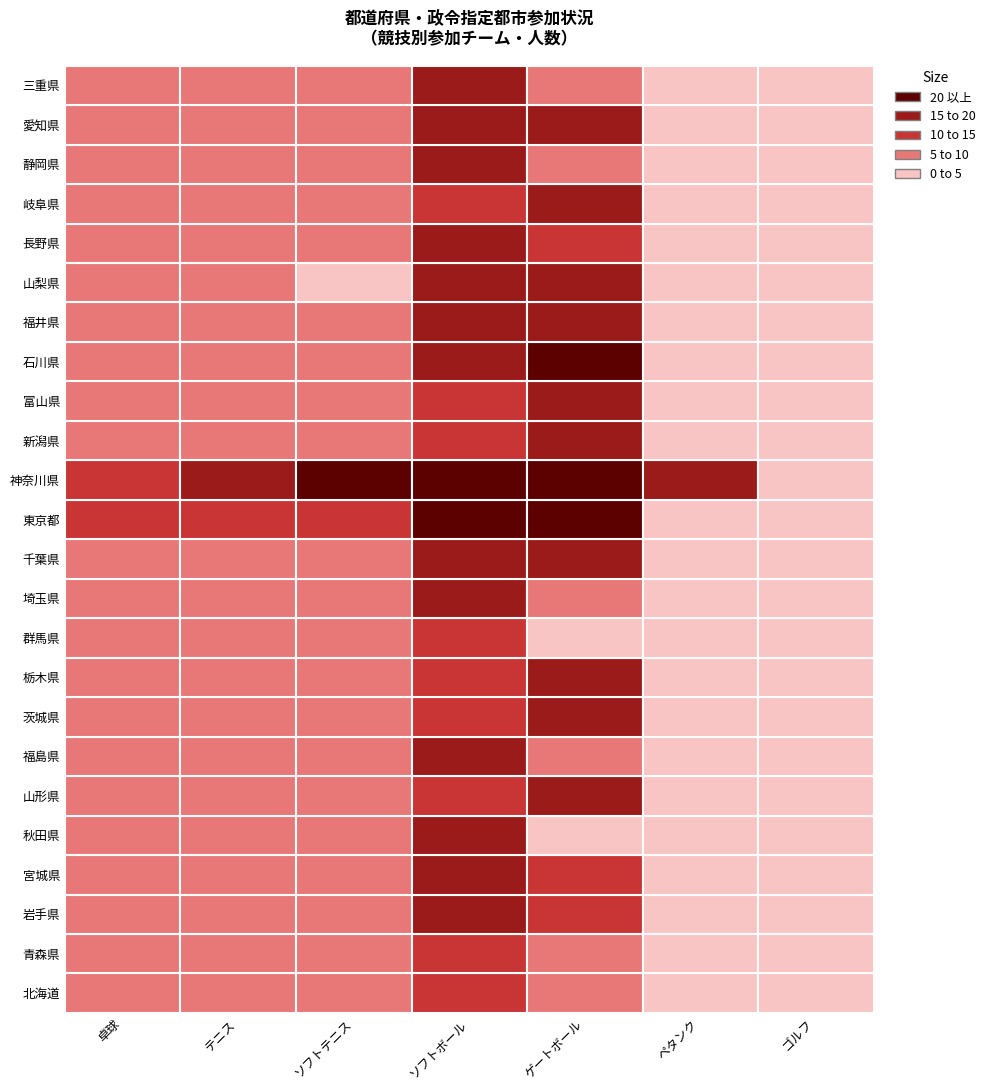

True or false: 埼玉県 has a value of 3 at 福島県.

True